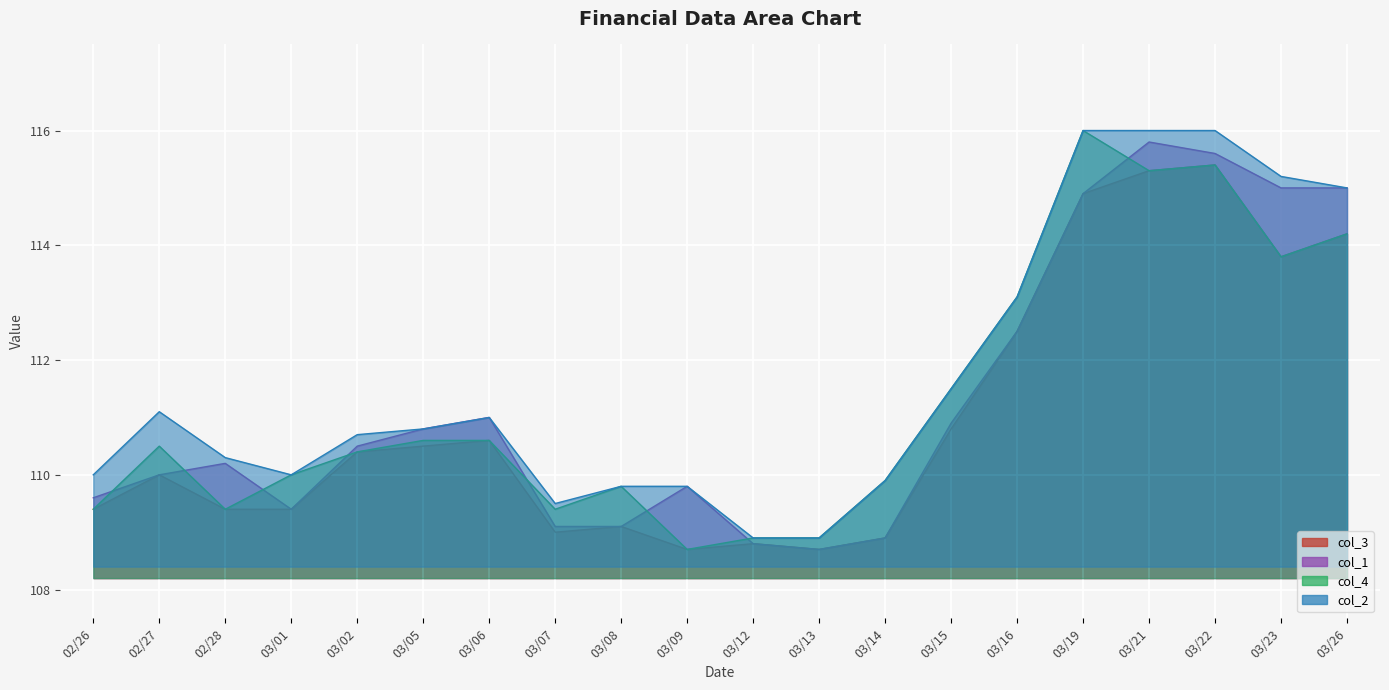

What is the difference between the maximum and second lowest values in the col_1 series?

7.0